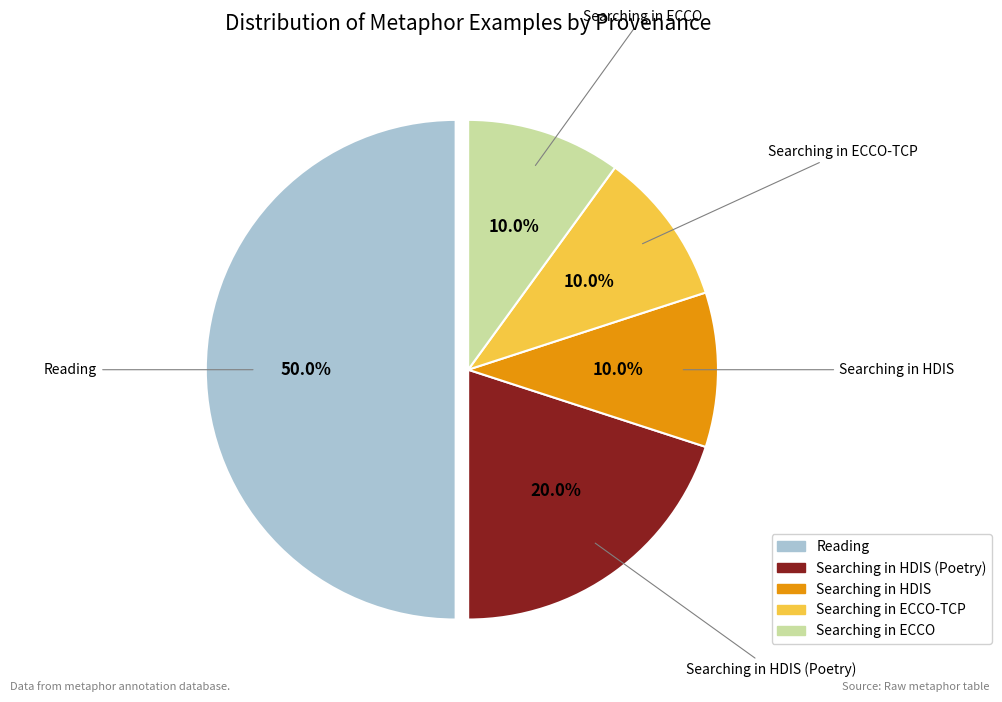

Is Searching in ECCO the majority of the pie?

No